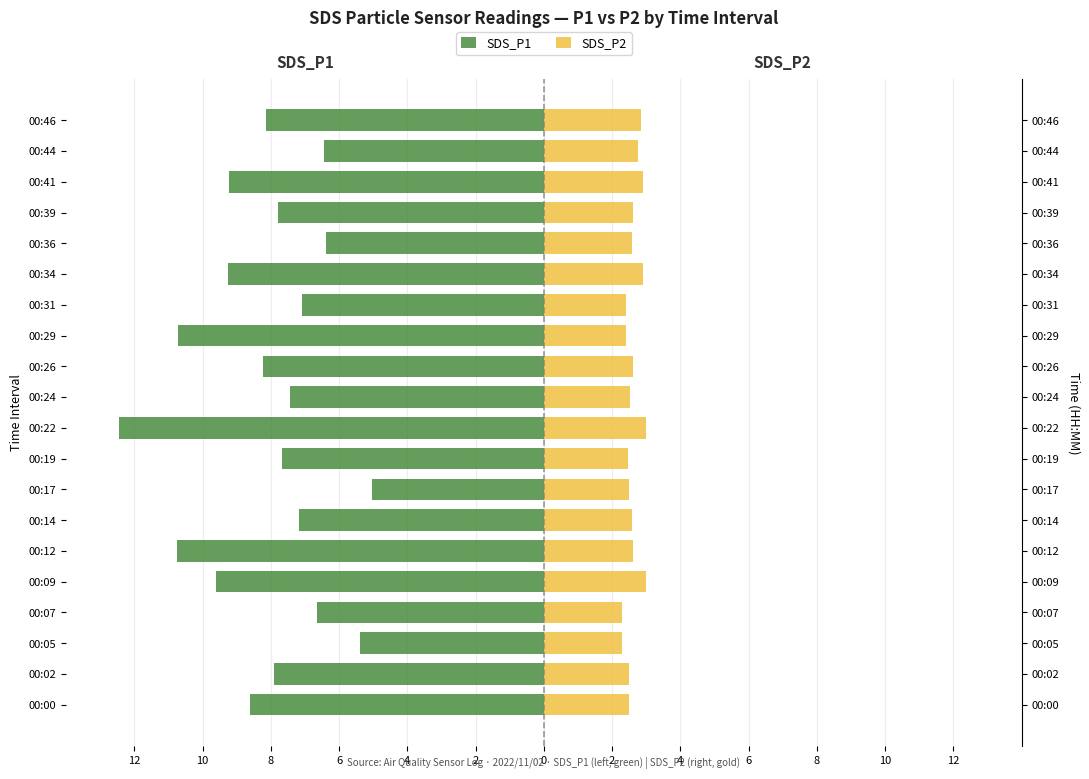

Reading left to right, what are all the values shown in this chart?

SDS_P1: -8.6	-7.9	-5.4	-6.7	-9.6	-10.8	-7.2	-5.0	-7.7	-12.4	-7.4	-8.2	-10.7	-7.1	-9.3	-6.4	-7.8	-9.2	-6.4	-8.1
SDS_P2: 2.5	2.5	2.3	2.3	3.0	2.6	2.6	2.5	2.5	3.0	2.5	2.6	2.4	2.4	2.9	2.6	2.6	2.9	2.8	2.9